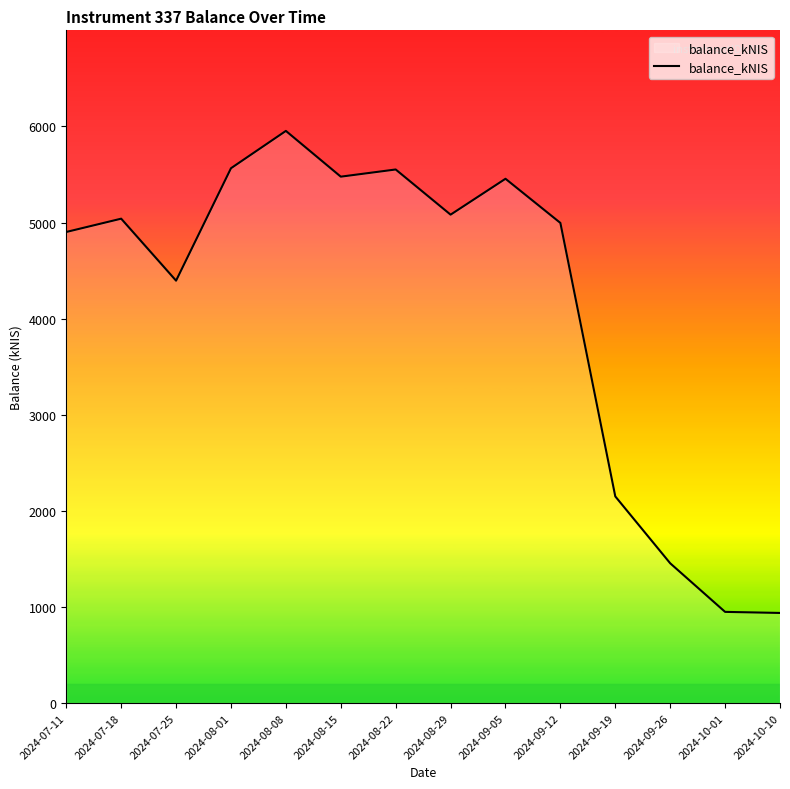

At which label does the data first exceed 5040?

2024-07-18